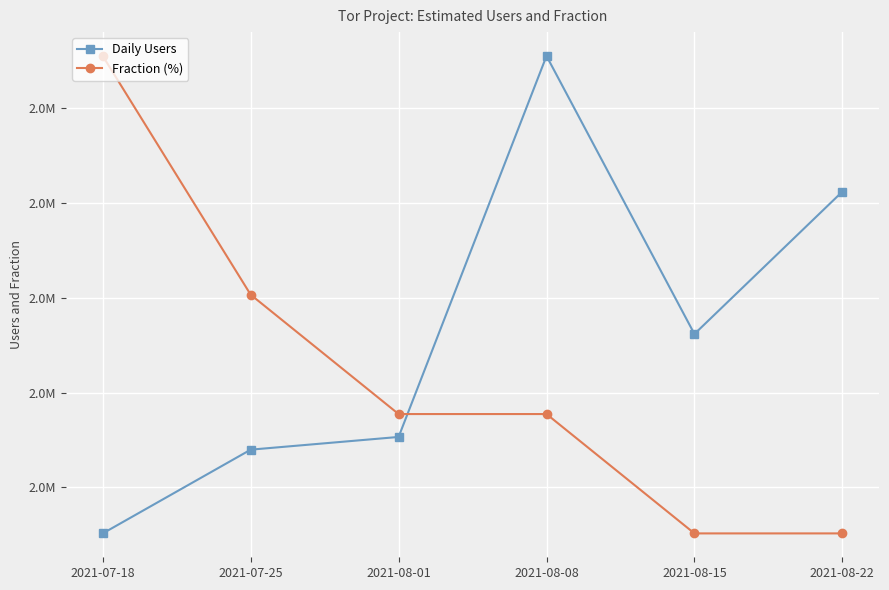

What is the approximate value of Daily Users at 2021-08-08, to the nearest 50?

2554800